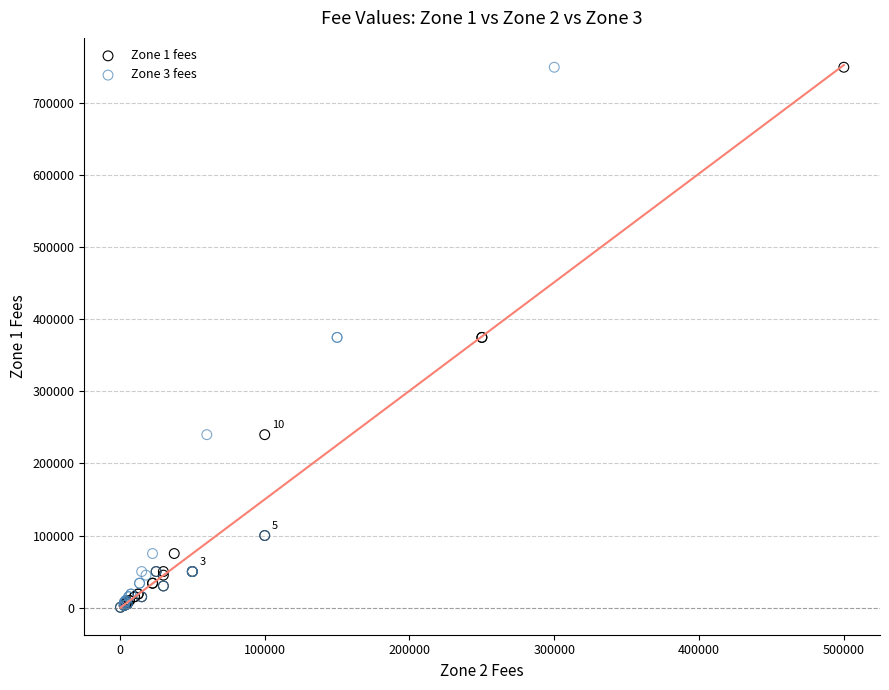

What are all the series names shown in the legend?

Zone 1 fees, Zone 3 fees